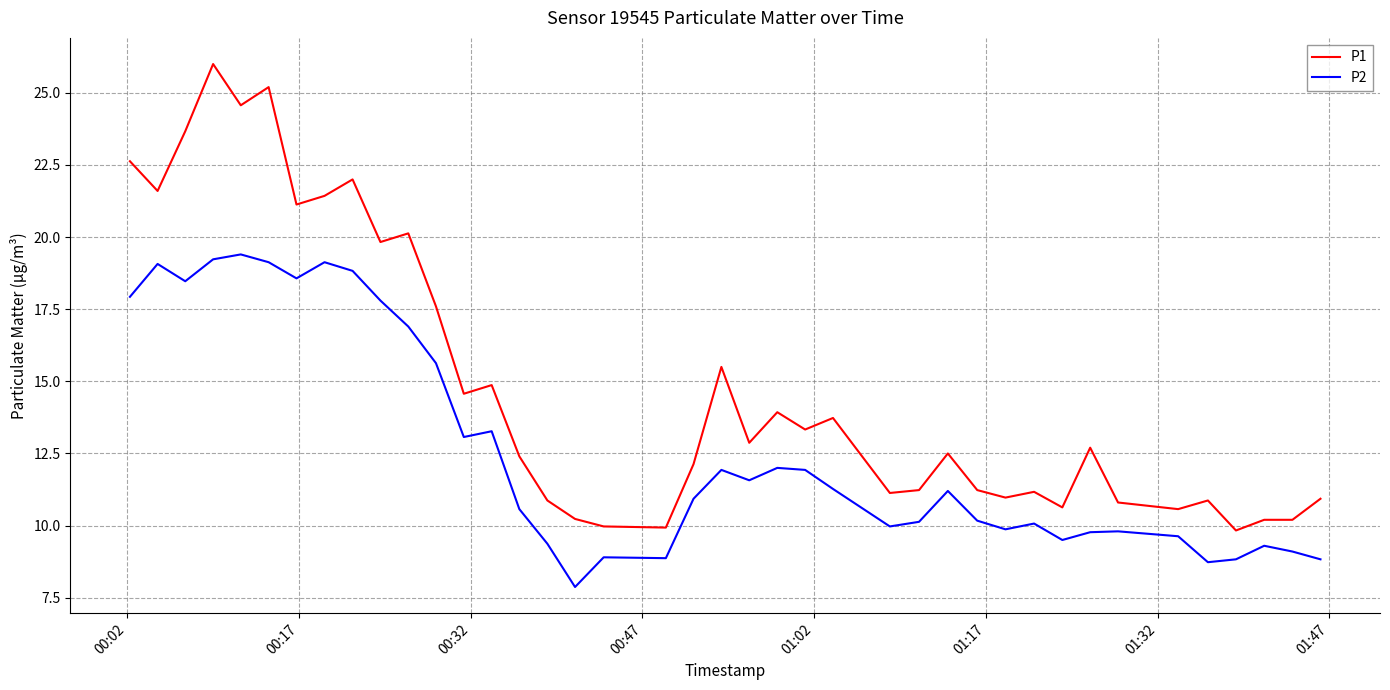

Which series has the largest total across all categories?

P1